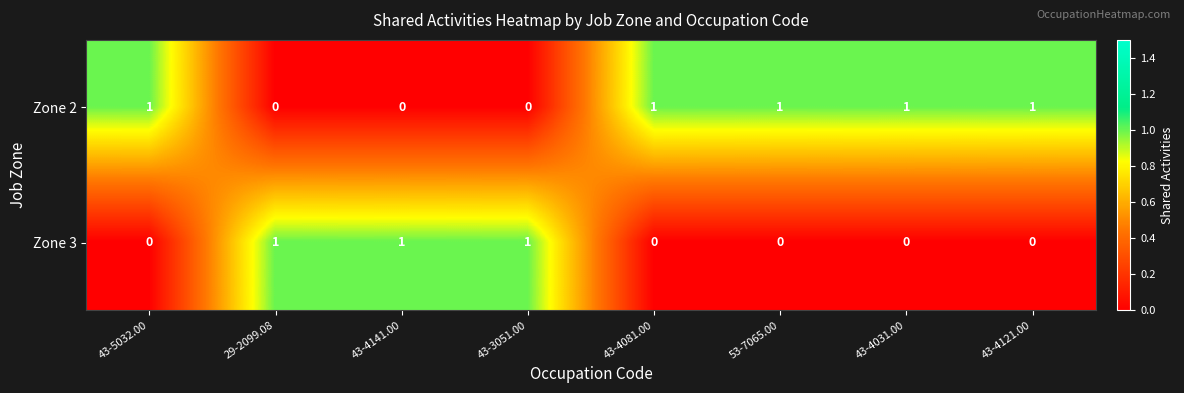

How many Zone 2 values are between 0 and 1?

8